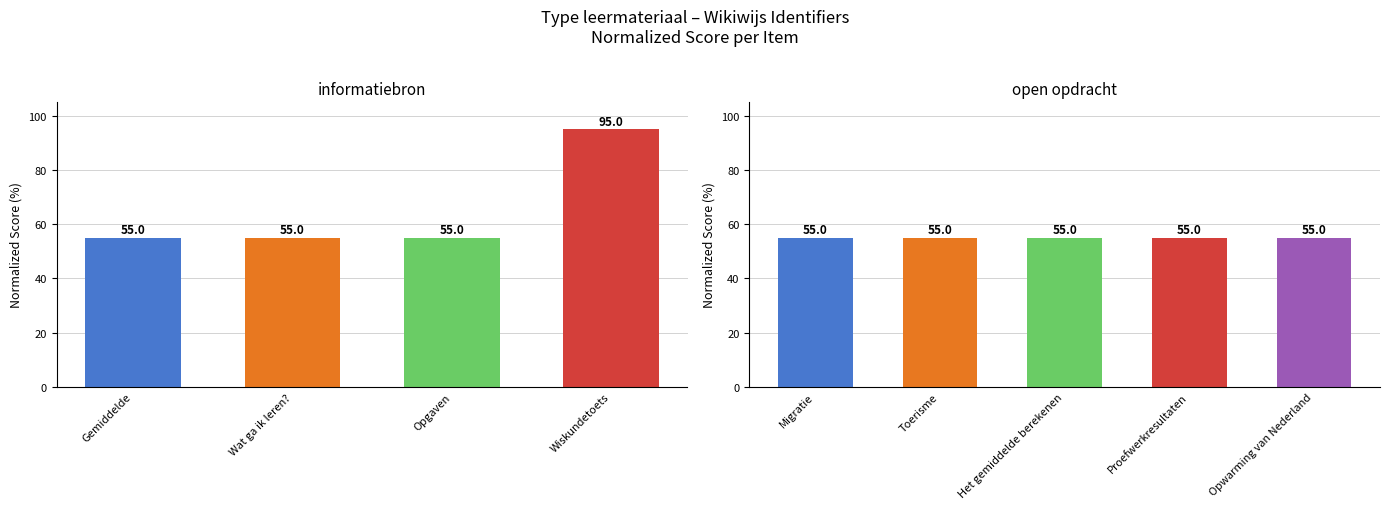

List the labels in order of value, largest first.

Wiskundetoets, Gemiddelde, Wat ga ik leren?, Opgaven